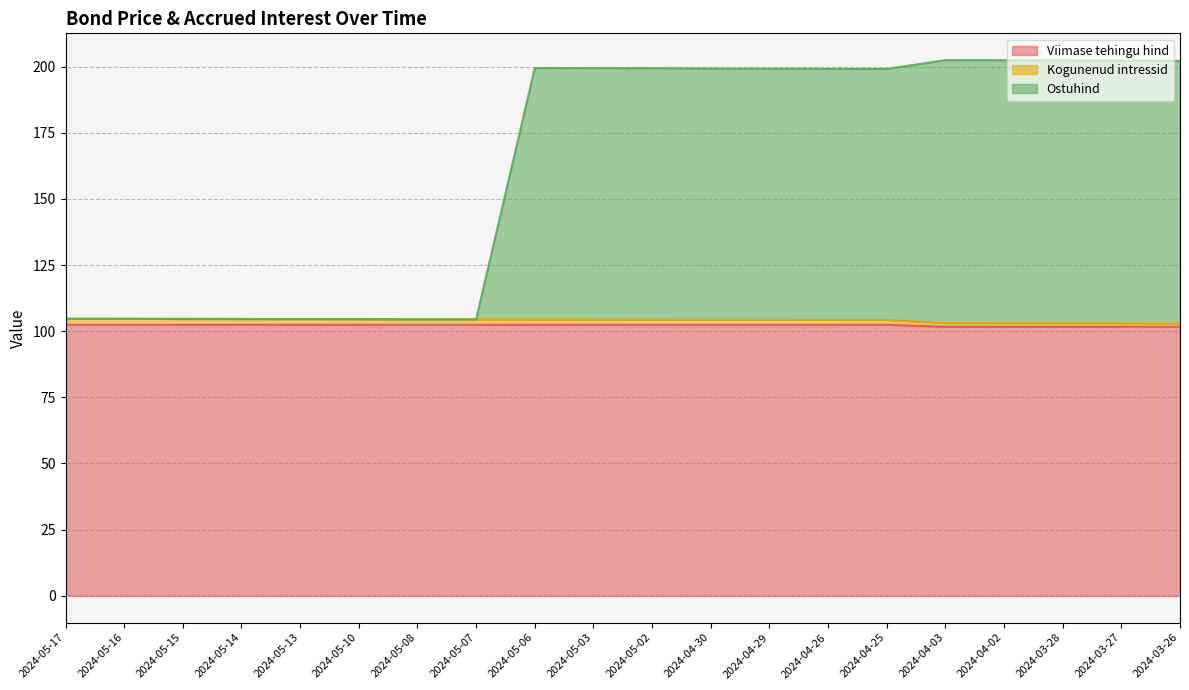

How many interior local valleys does the Ostuhind series have?

2